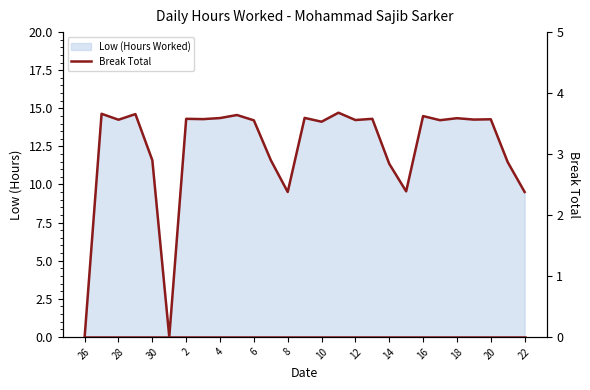

Rank the categories by value from lowest to highest.

26, 1, 8, 22, 15, 14, 21, 30, 7, 10, 6, 17, 12, 28, 19, 20, 3, 2, 13, 18, 4, 9, 16, 5, 29, 27, 11